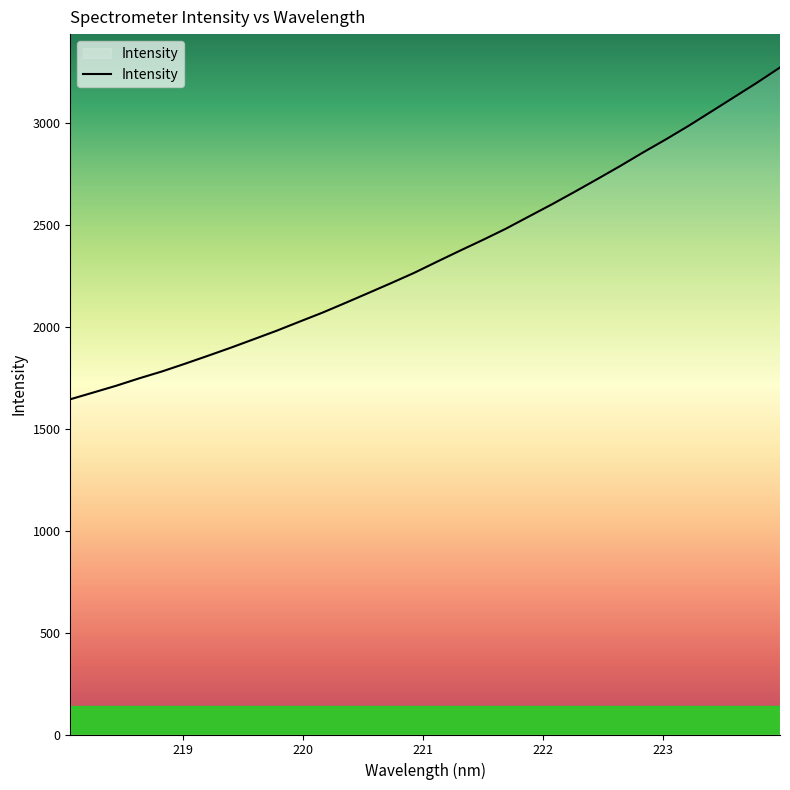

What is the minimum value shown in the chart?

1644.9